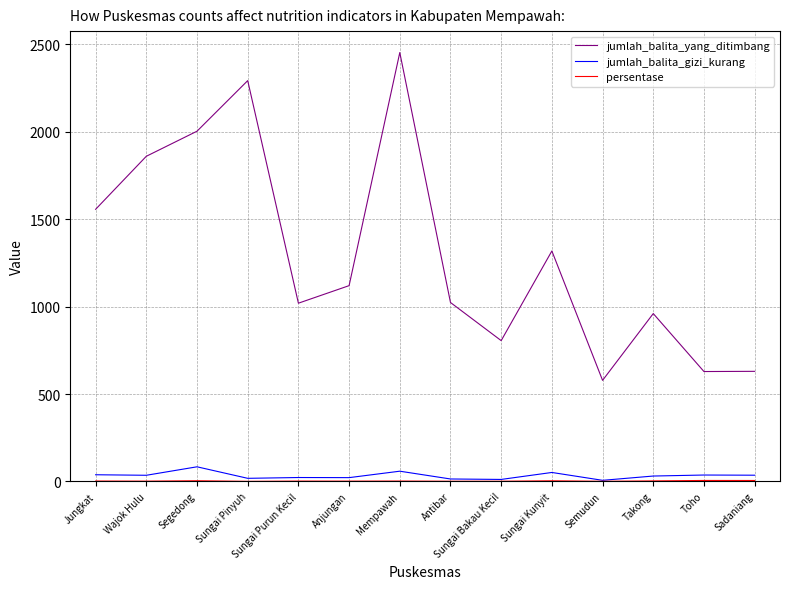

Which series has the largest total across all categories?

jumlah_balita_yang_ditimbang